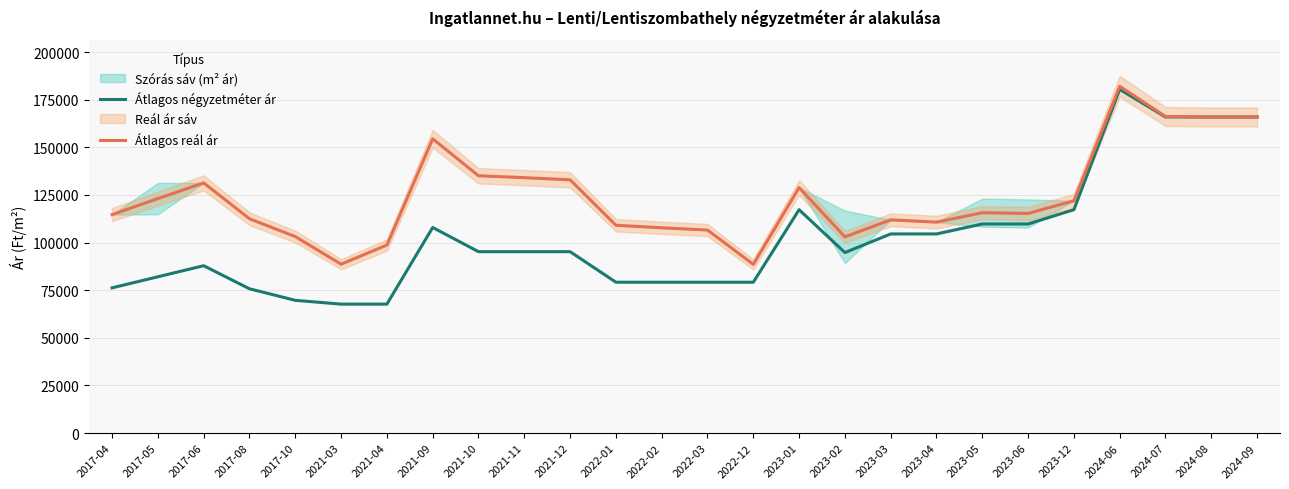

What is the average value of the Átlagos reál ár series?

124175